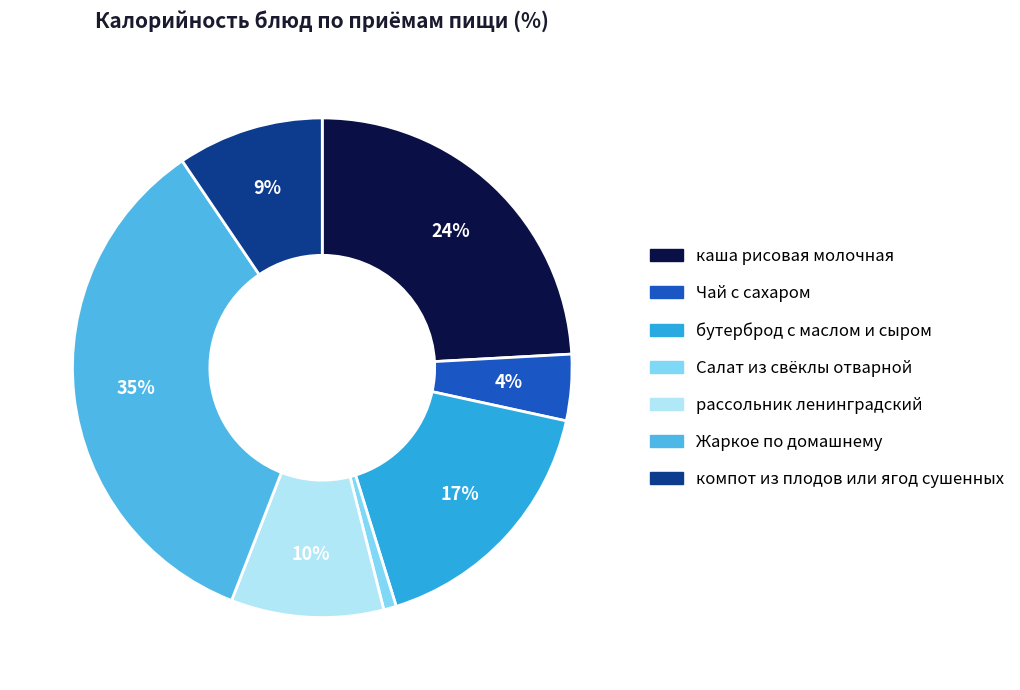

What percentage do Чай с сахаром and компот из плодов или ягод сушенных together represent?

13.8%